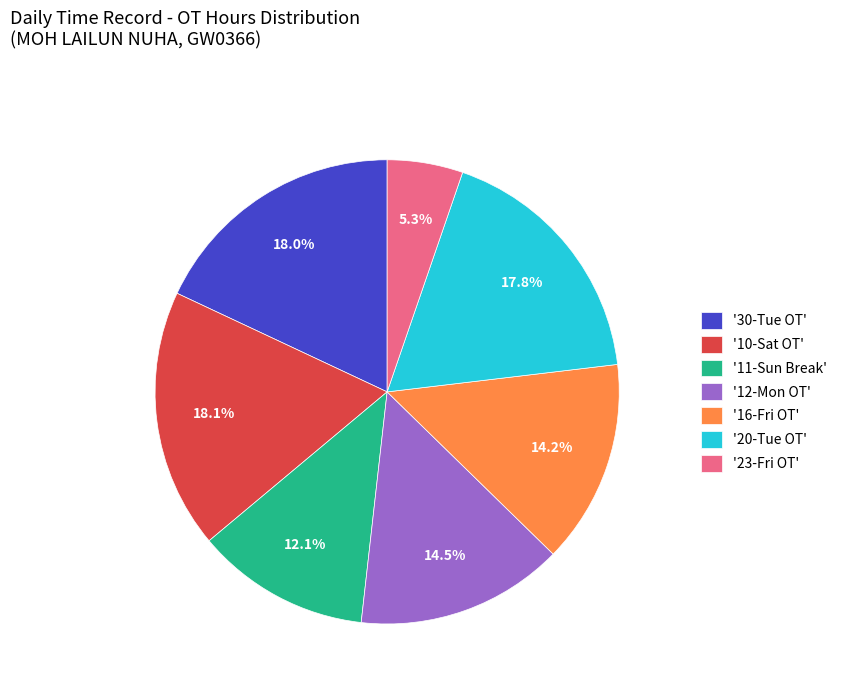

Which category has the smallest portion of the pie?

'23-Fri OT'